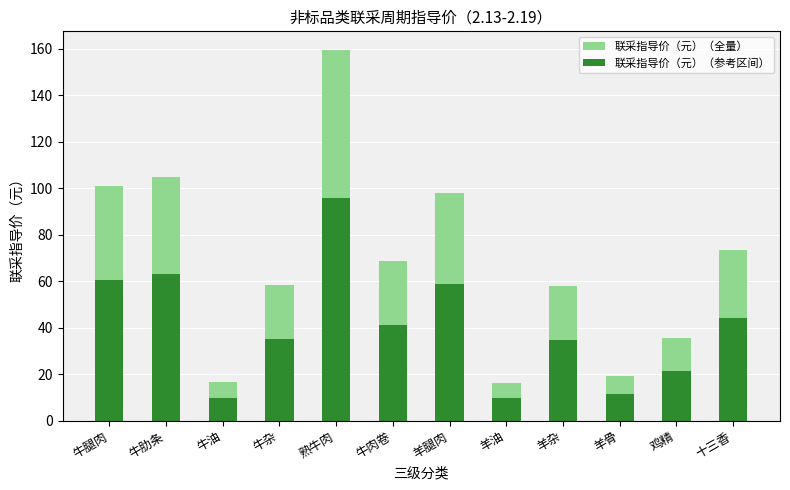

What is the value of the 联采指导价（元）（全量） bar at the 10th from the left?

19.0